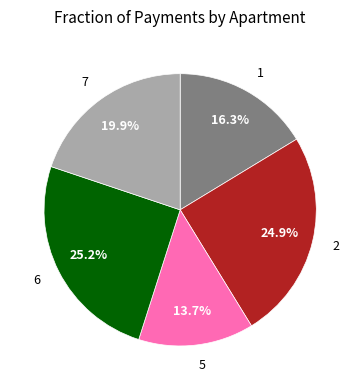

Between 1 and 6, which is larger?

6